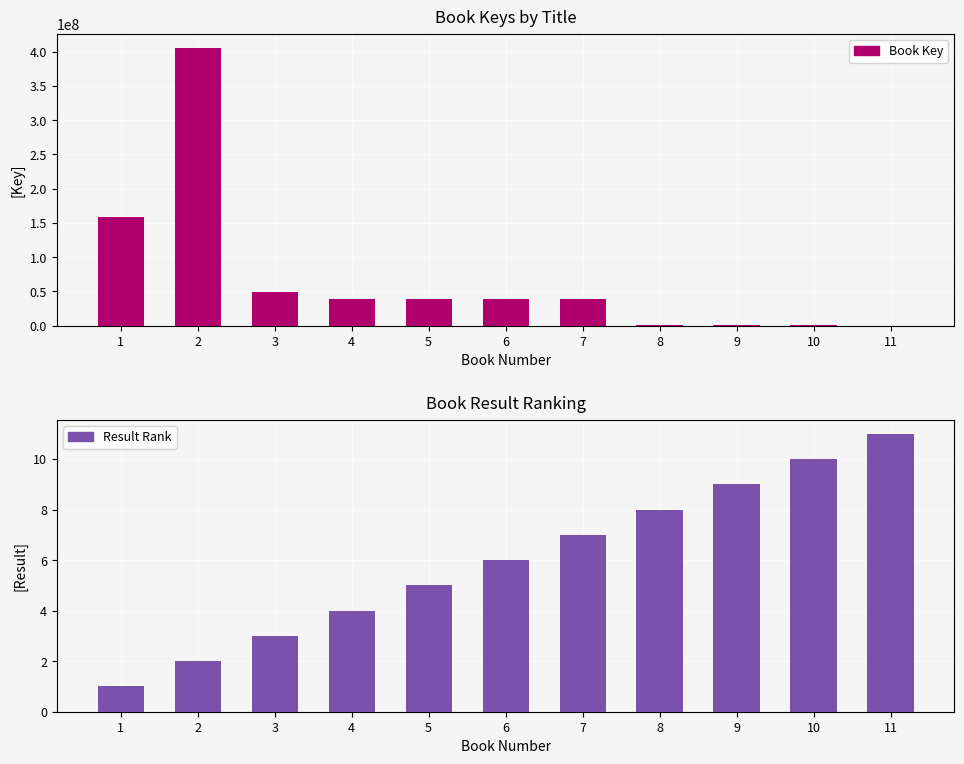

Rank the series by their average value, from lowest to highest.

Result Rank, Book Key